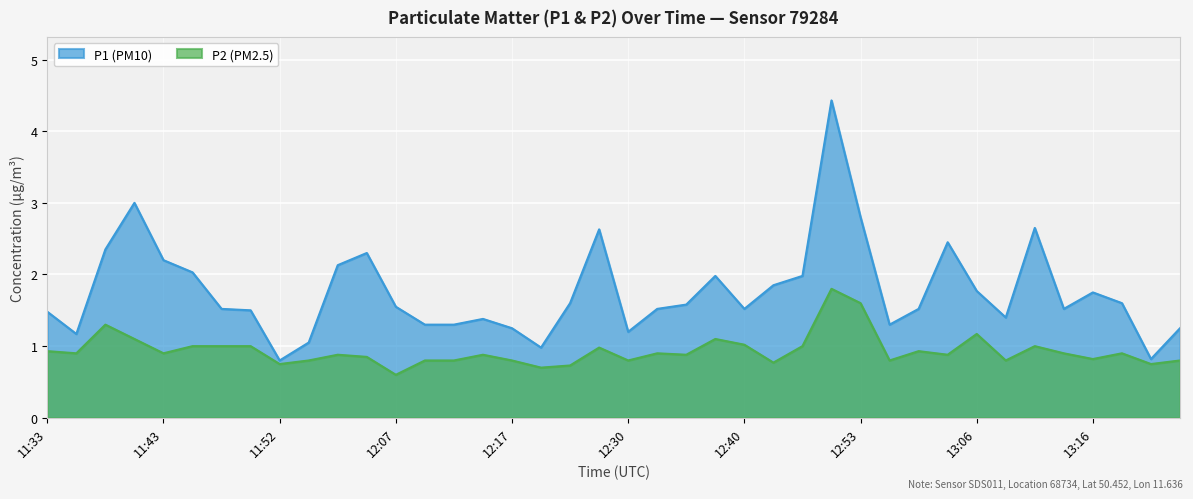

What is the difference between the highest and lowest values at 12:27?

1.6